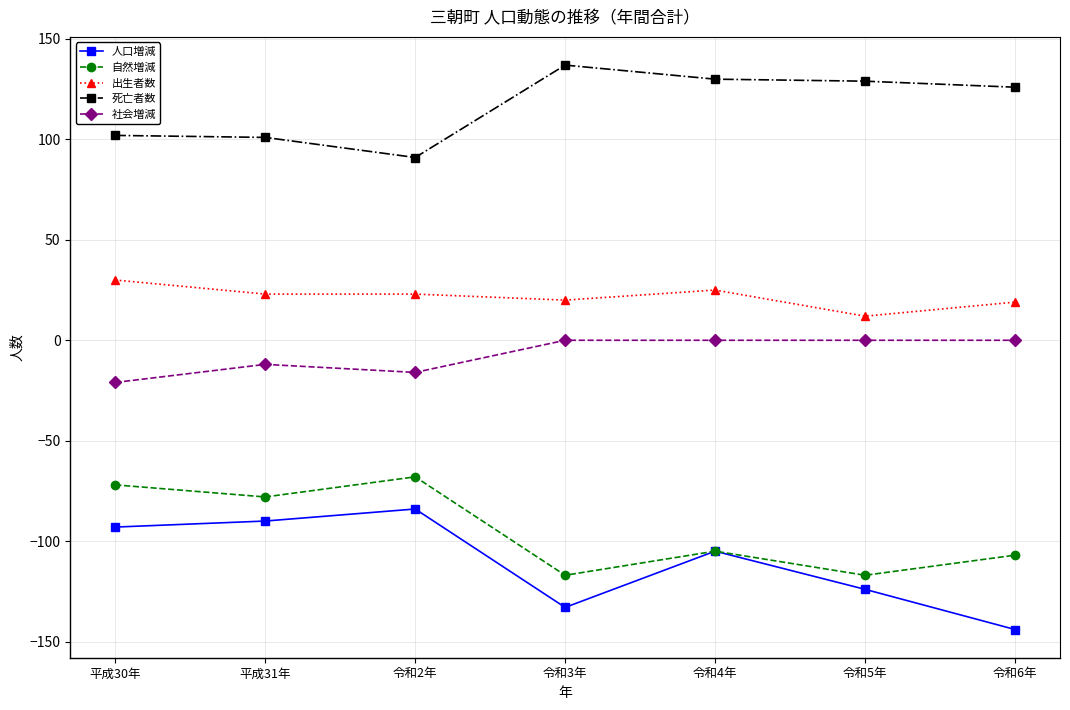

The value of 死亡者数 at 令和6年 is 189. True or false?

False